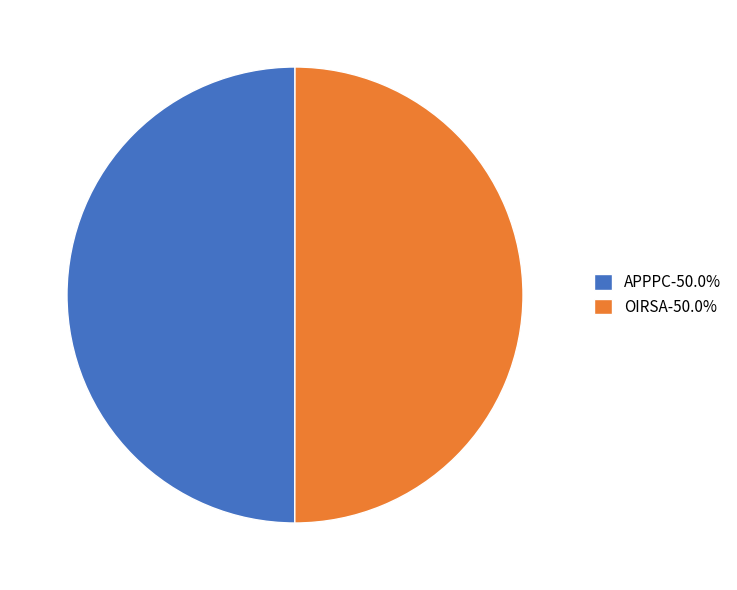

The APPPC slice represents 50% of the pie. True or false?

True